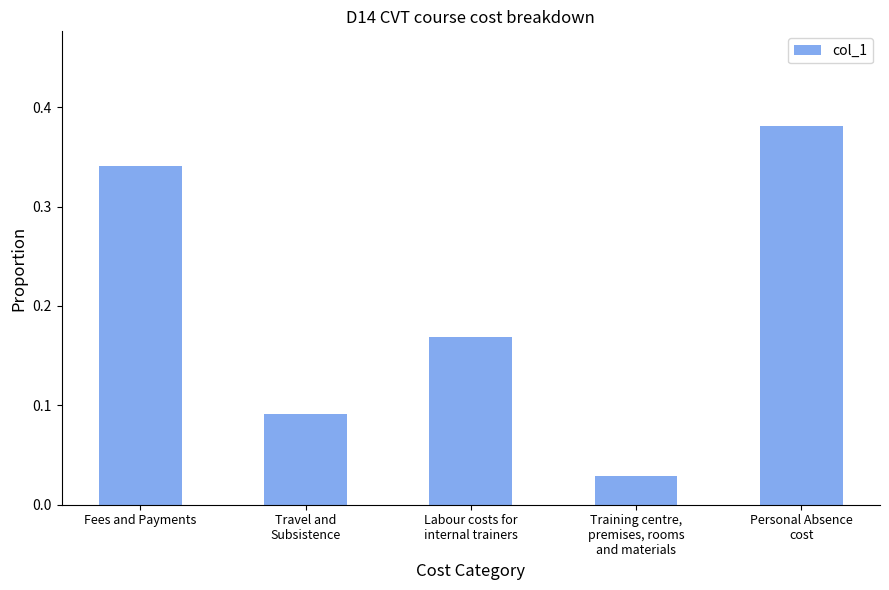

What is the label of the 1st bar from the left?

Fees and Payments